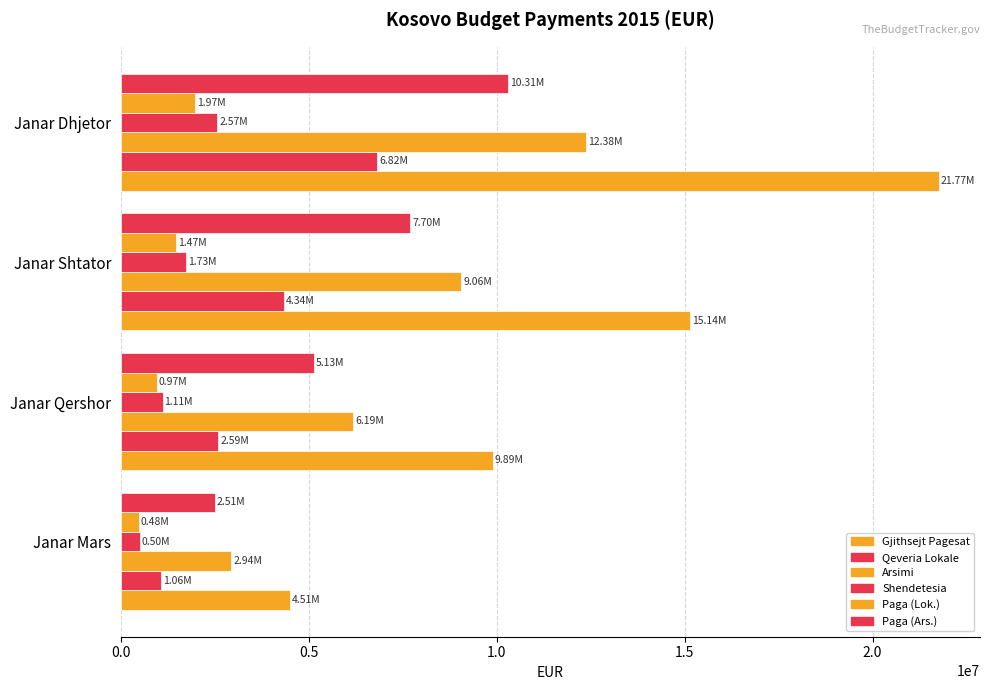

At how many categories does at least one series exceed 9644064?

3